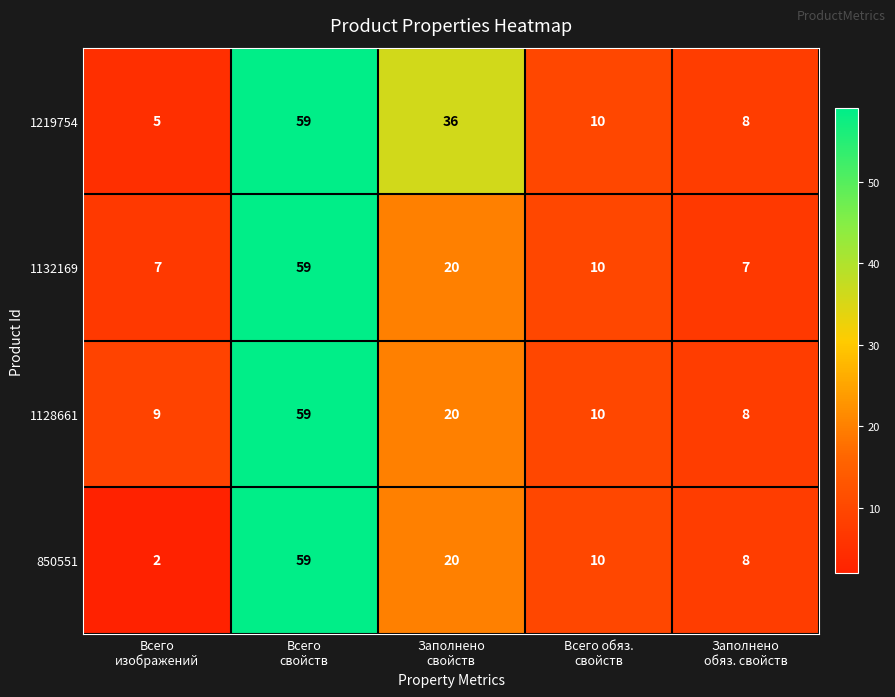

What is the highest value of the 850551 series?

59